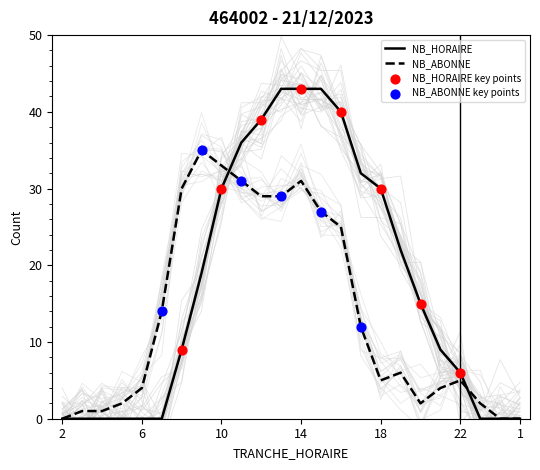

At how many categories does at least one series exceed 39?

4